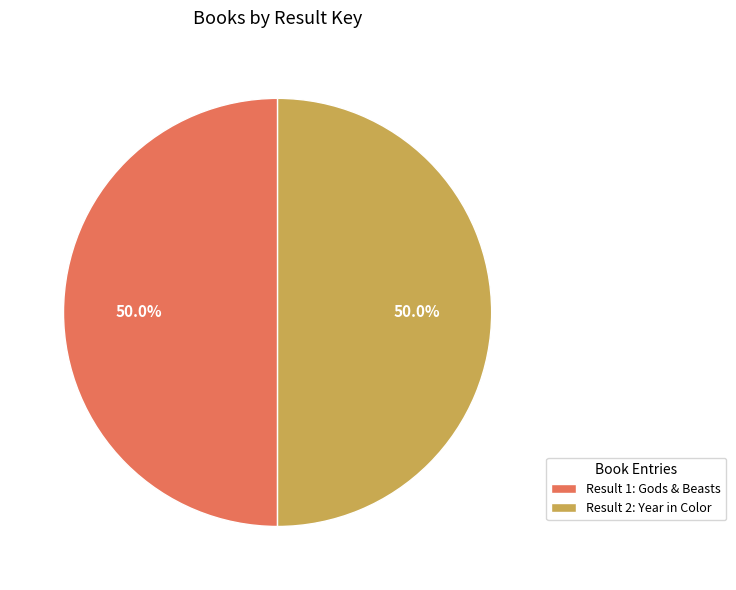

Approximately how many times larger is the value at Result 2: Year in Color compared to Result 1: Gods & Beasts?

1.0